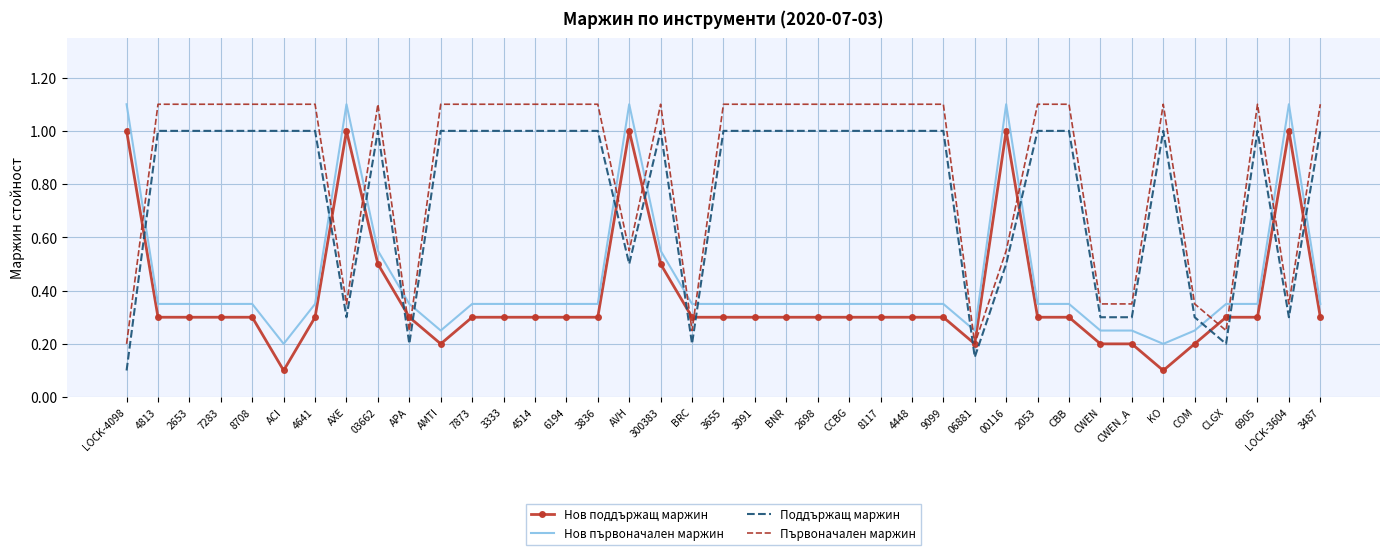

The value of Нов първоначален маржин at BRC is 0.3. True or false?

True